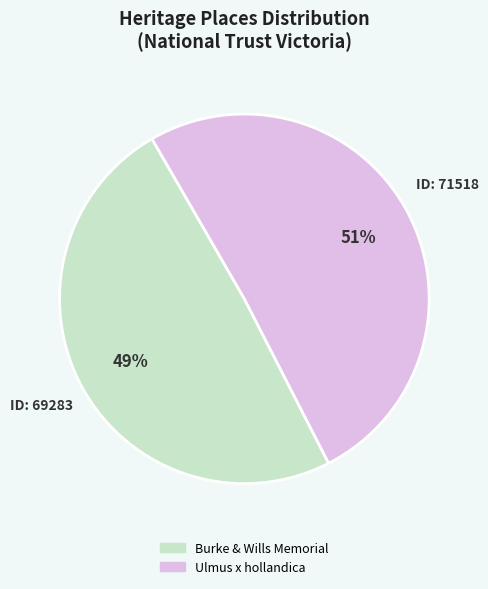

To the nearest percent, what is the difference between the Burke & Wills Memorial and Ulmus x hollandica slice percentages?

2%